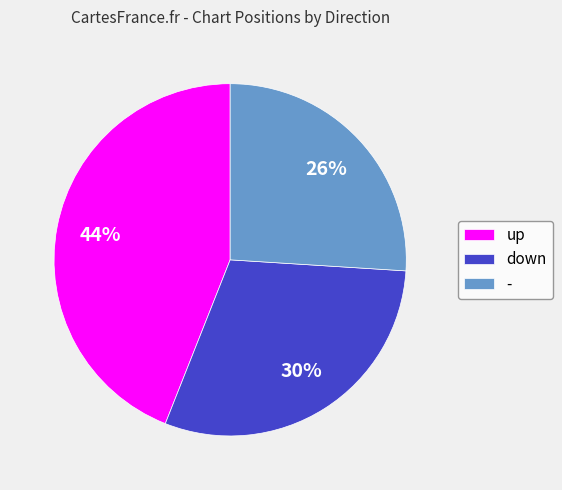

To the nearest percent, what is the difference between the up and - slice percentages?

18%